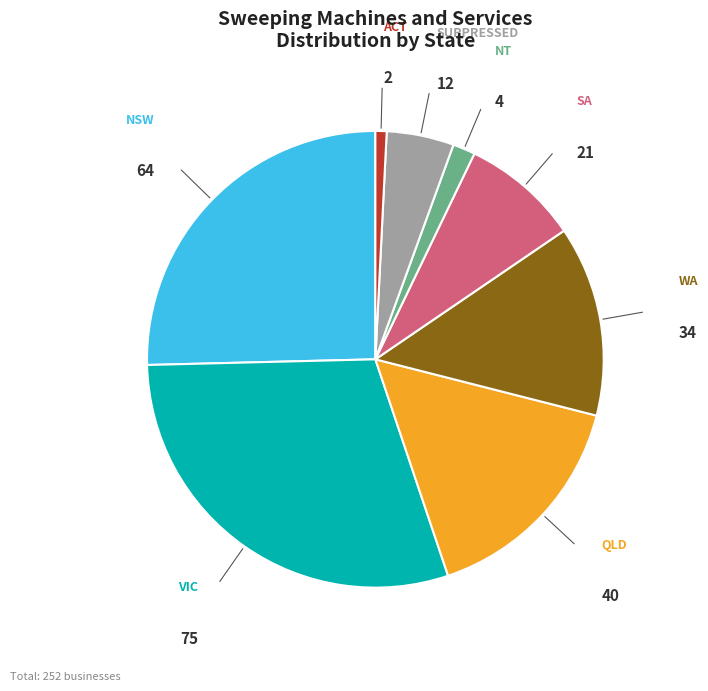

Does any single category account for the majority?

No